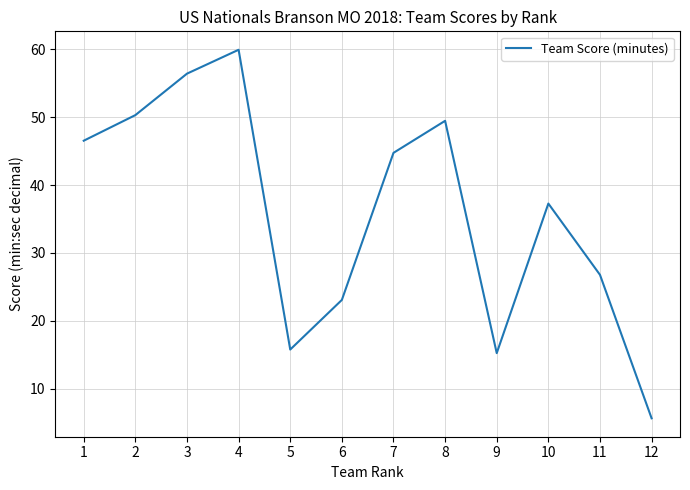

Rank the categories by value from highest to lowest.

4, 3, 2, 8, 1, 7, 10, 11, 6, 5, 9, 12